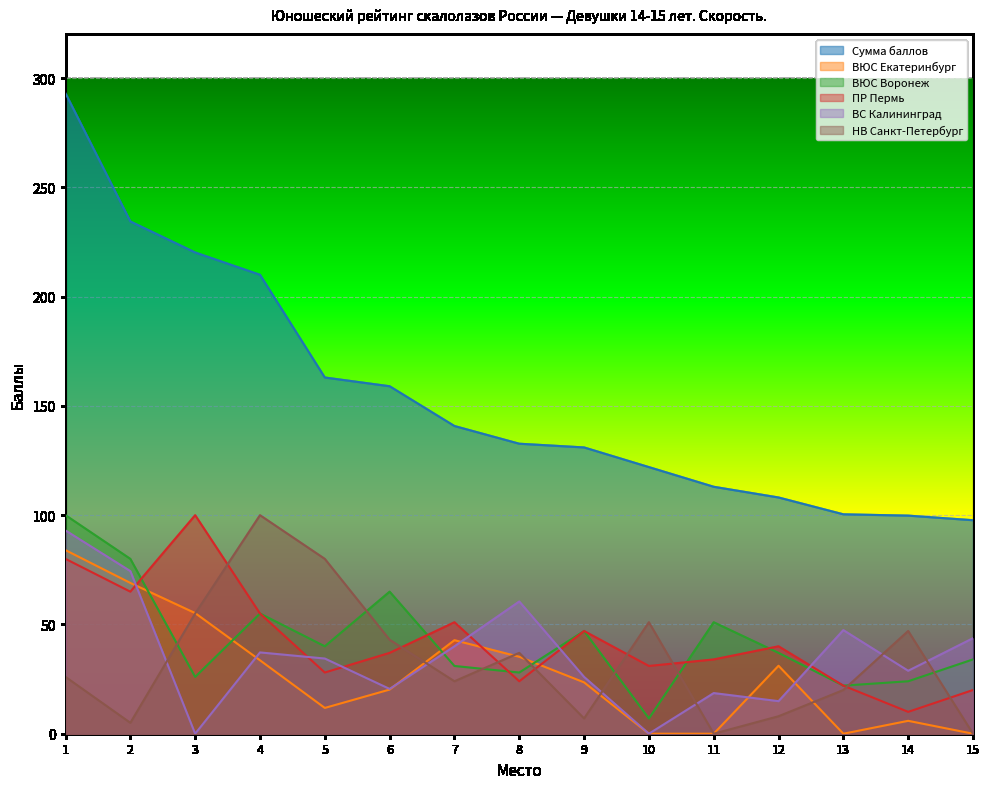

The ВЮС Воронеж series shows 22.0 at 13. True or false?

True